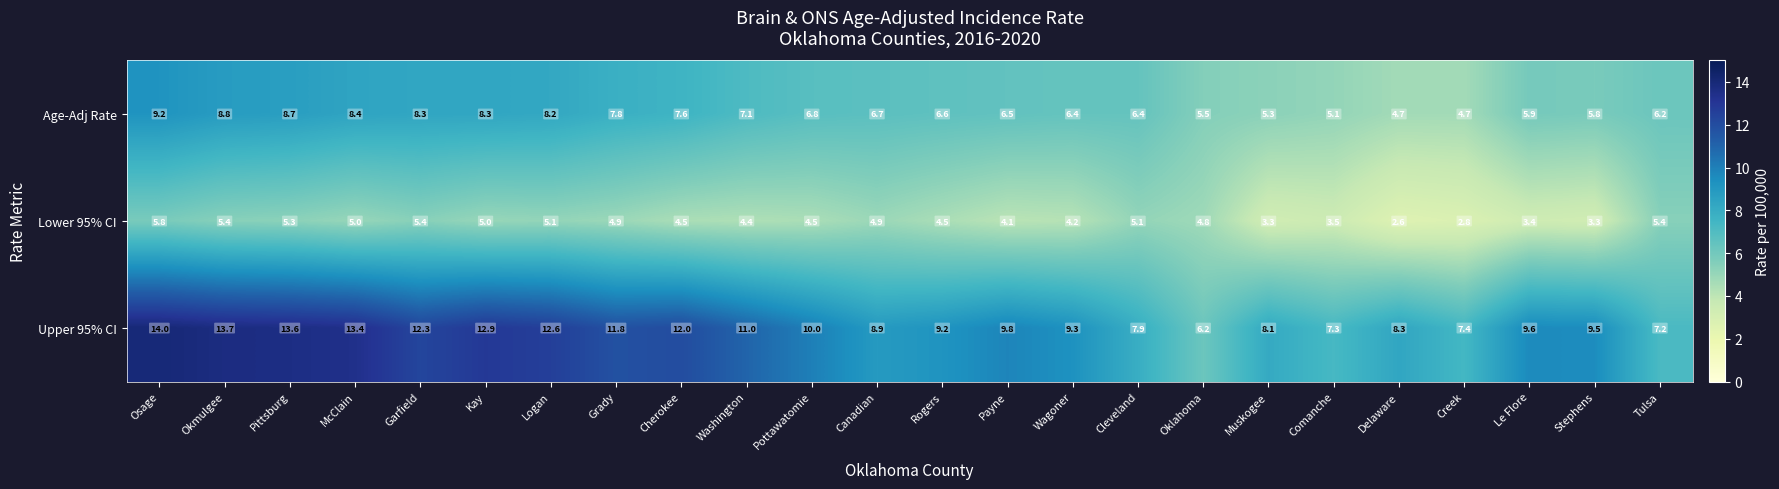

Where is Upper 95% CI nearest to the value 10?

Pottawatomie